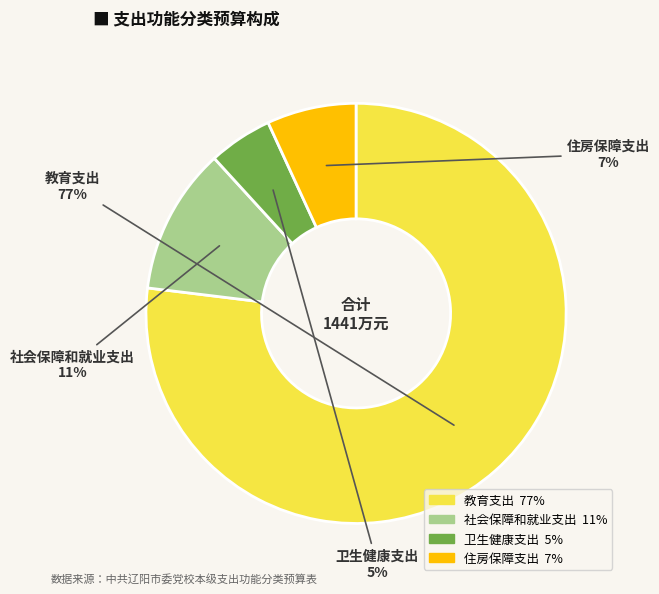

To the nearest percent, what portion does 住房保障支出 represent?

7%